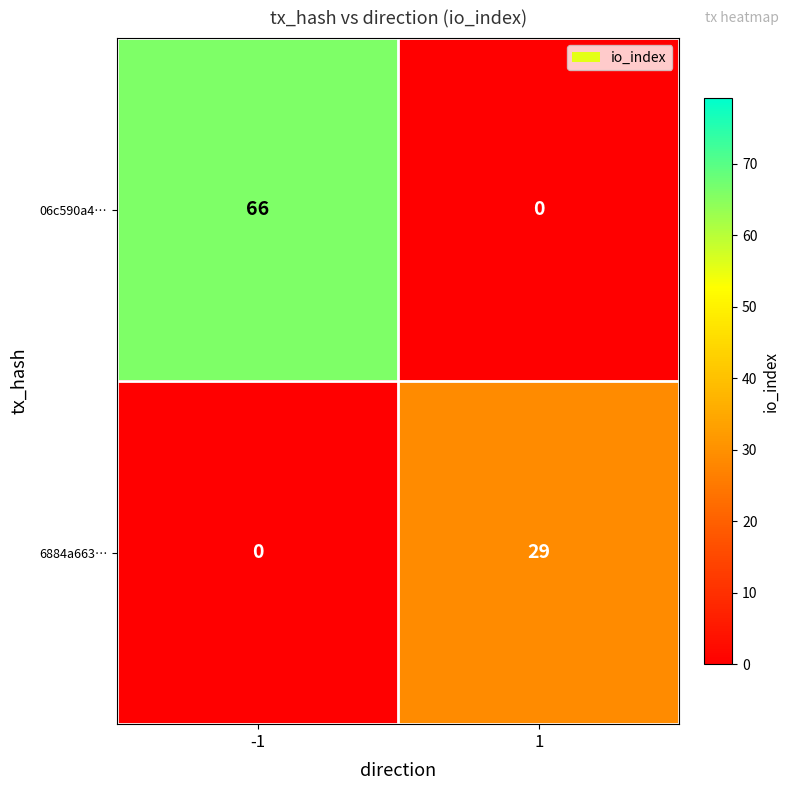

List the series in order of their peak value, lowest first.

6884a663…, 06c590a4…